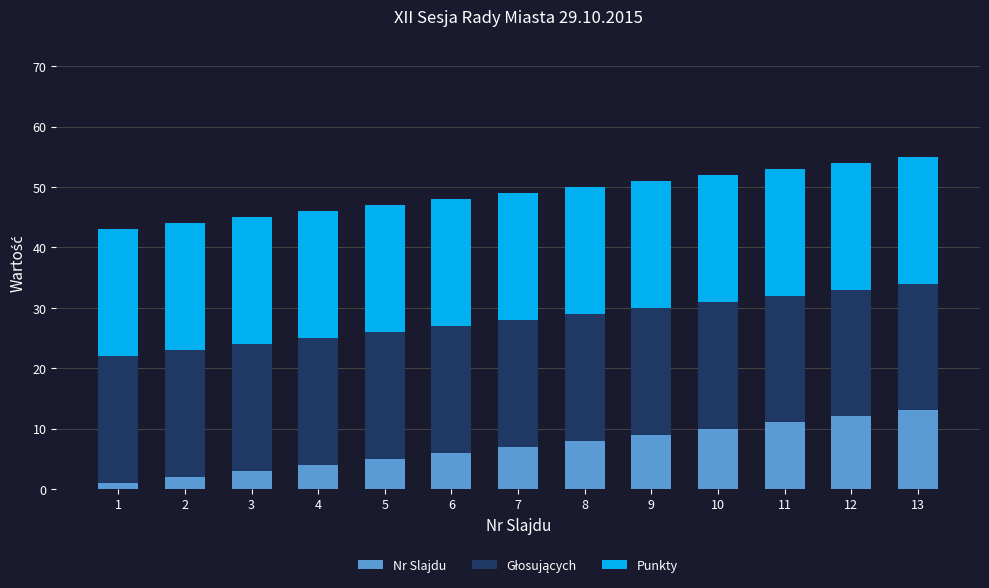

What is the sum of all Nr Slajdu values?

91